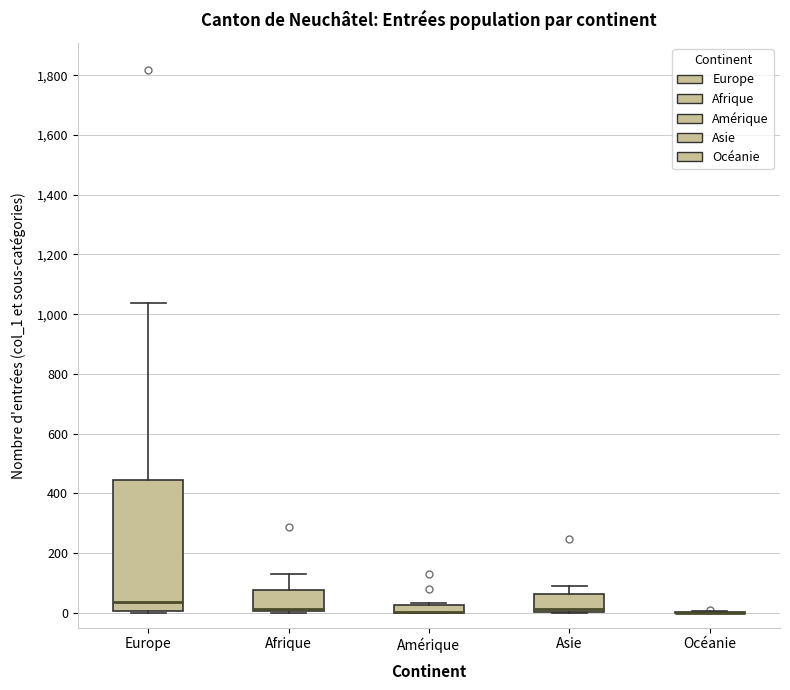

Which box is the tallest, from its lower edge to its upper edge?

Europe